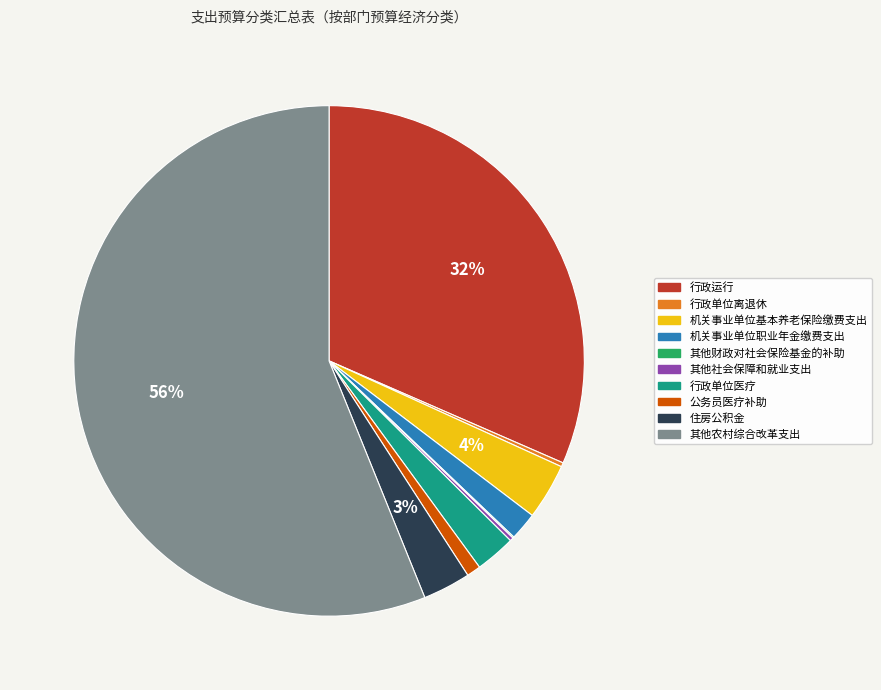

Is it true that 公务员医疗补助 is 13% of the pie?

False